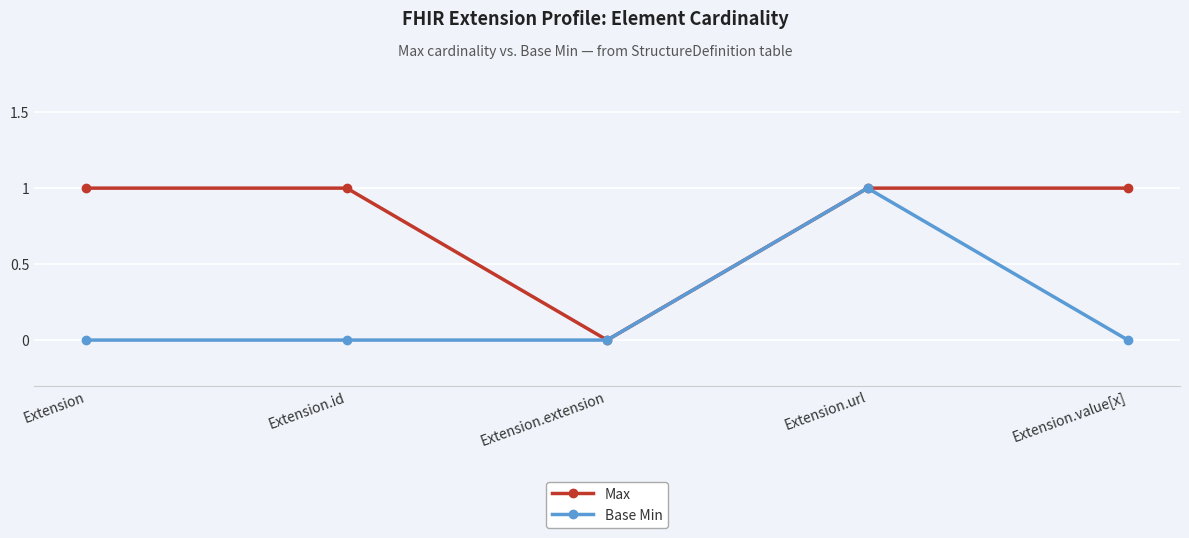

What is the maximum value shown in the chart?

1